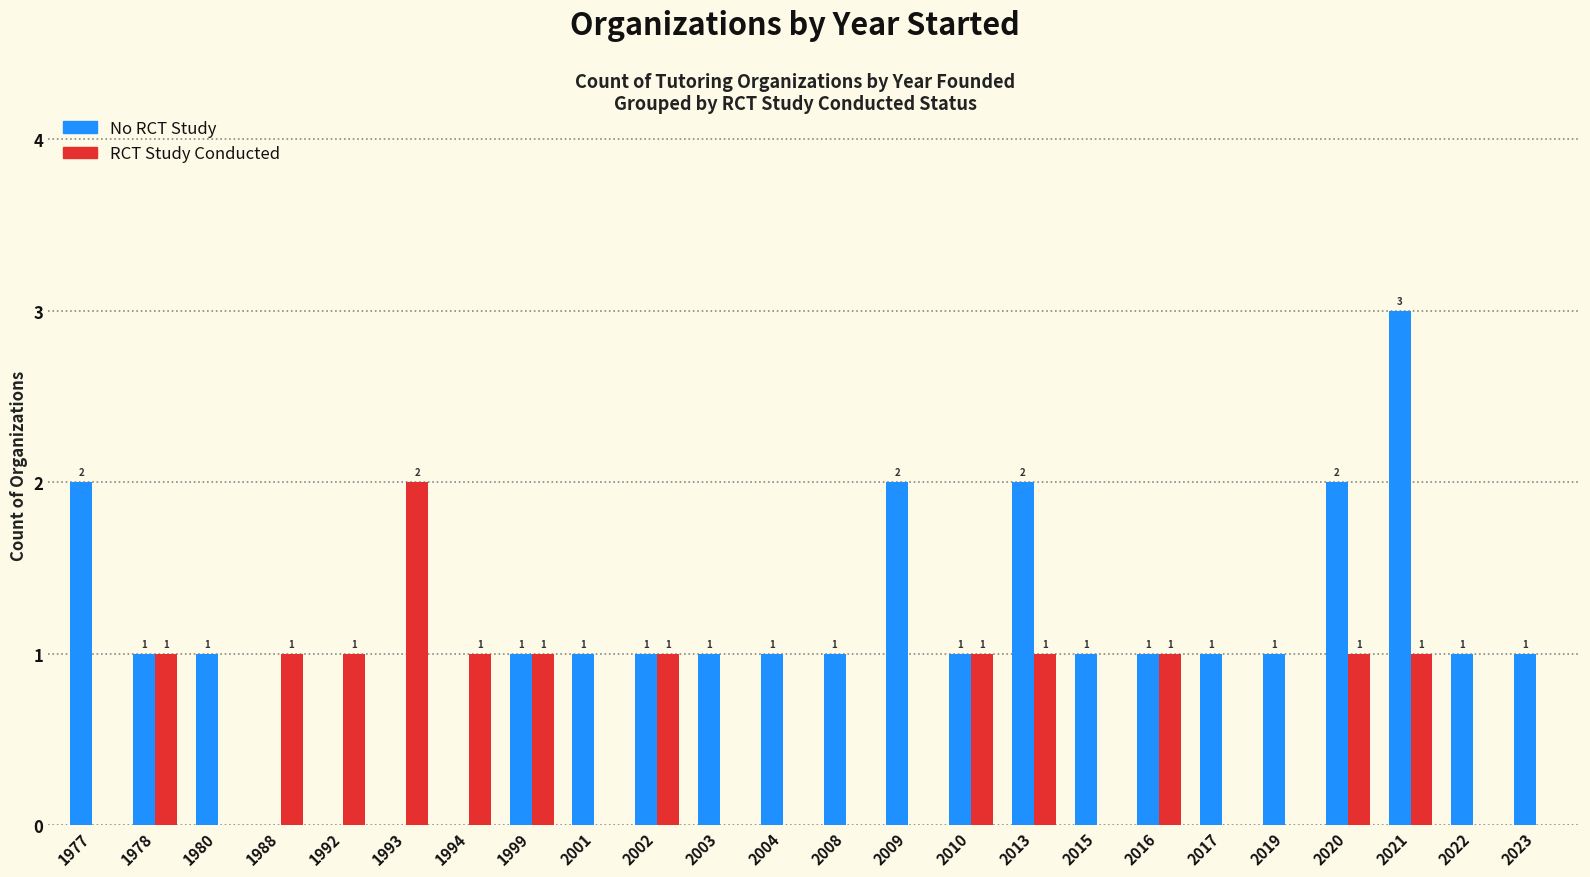

At which category is the sum across all series the highest?

2021